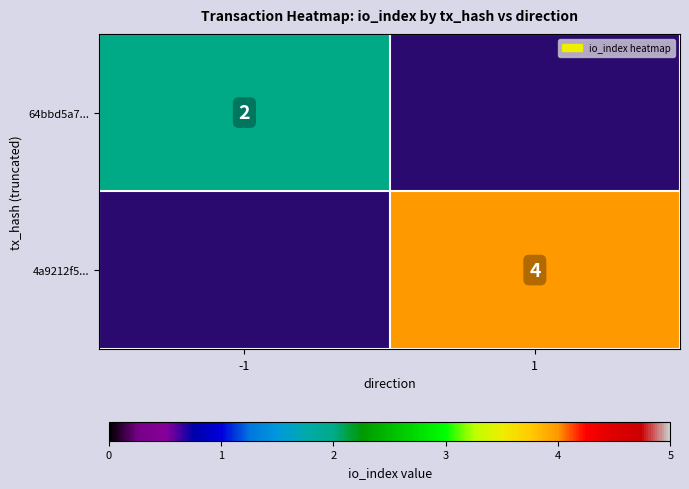

At which category is the sum across all series the highest?

1